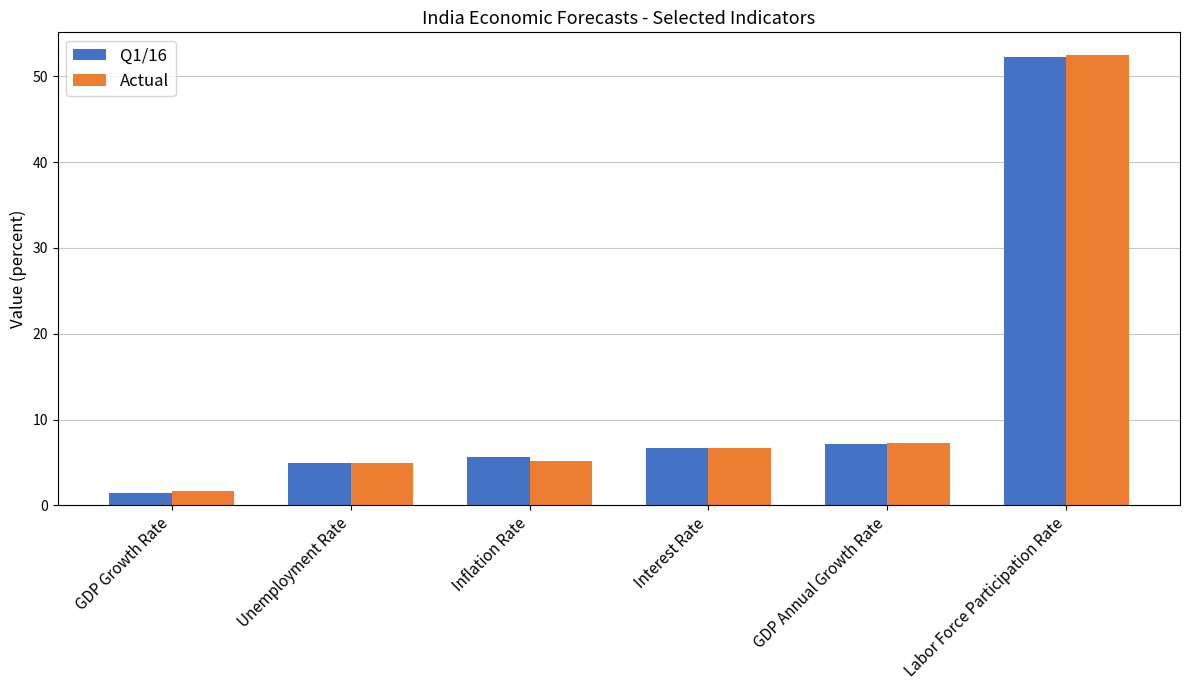

Does the chart contain stacked bars?

No